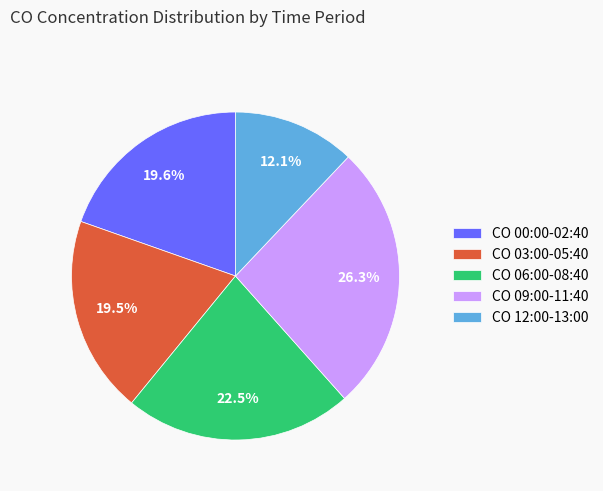

How many slices are in this pie chart?

5